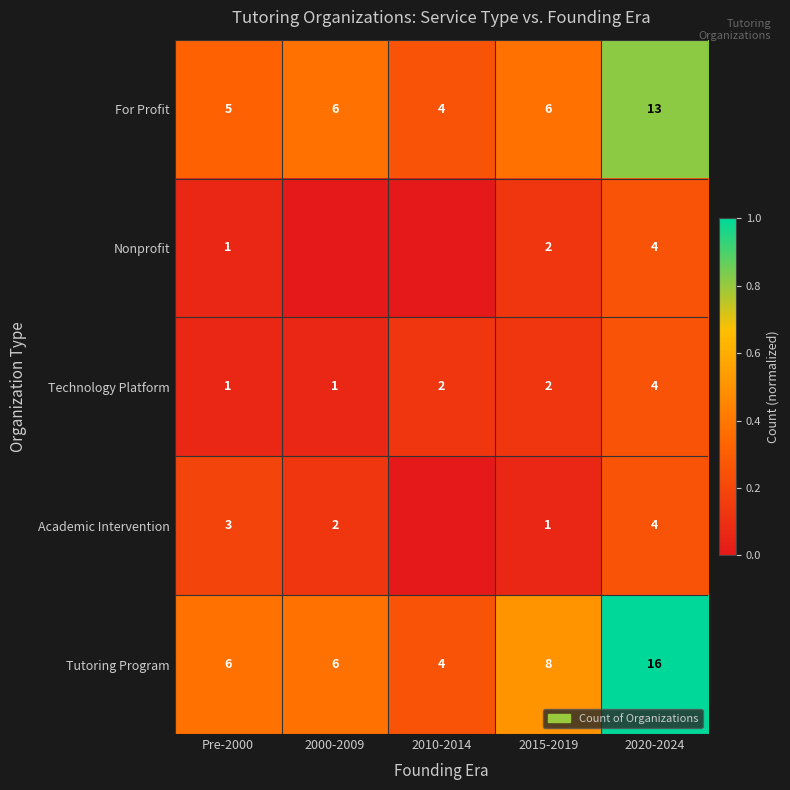

The Technology Platform series shows 4 at 2020-2024. True or false?

True